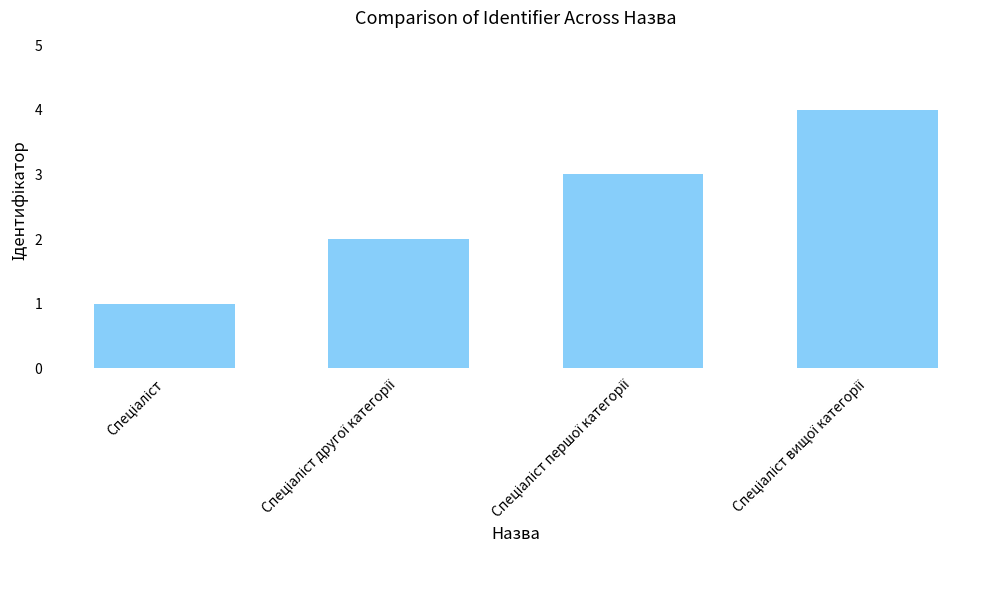

How many categories are shown in the chart?

4